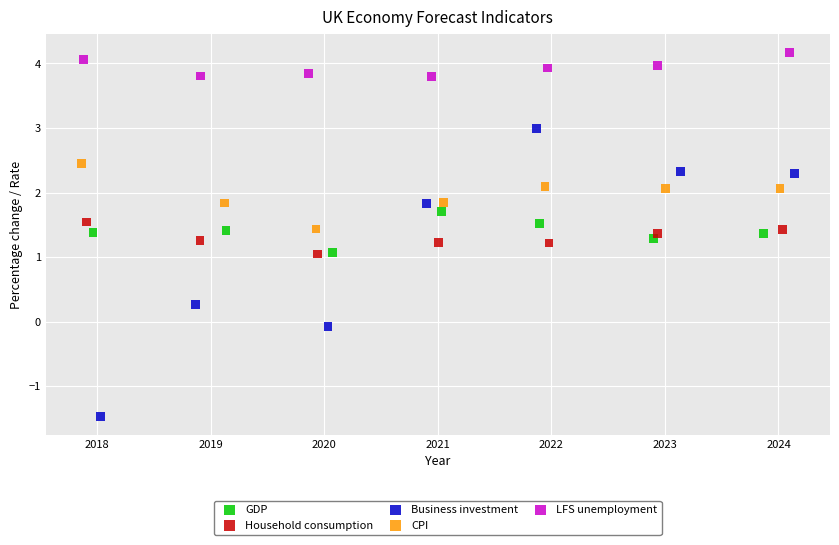

What are all the series names shown in the legend?

GDP, Household consumption, Business investment, CPI, LFS unemployment